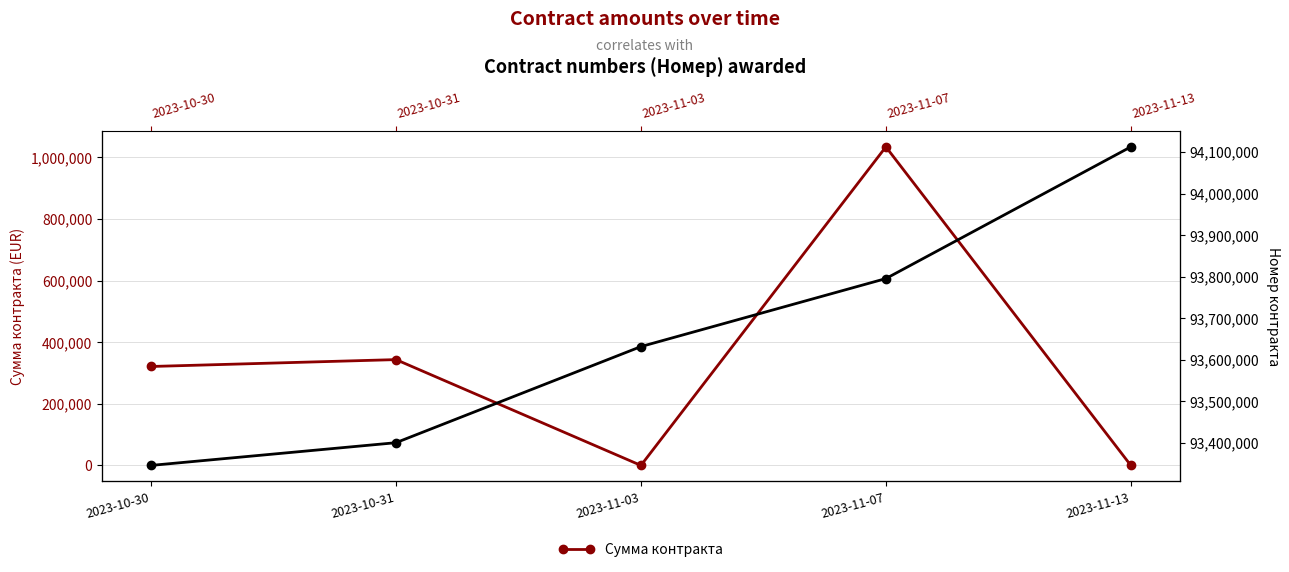

True or false: Номер and Сумма контракта intersect in this chart.

False